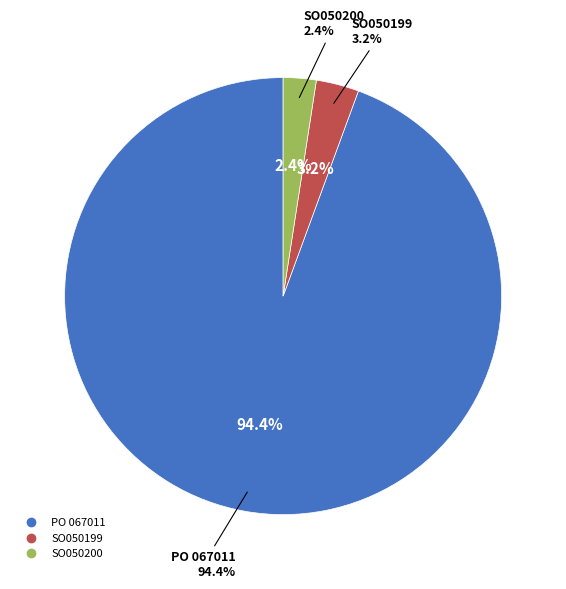

To the nearest percent, what is the difference between the largest and smallest slice percentages?

92%